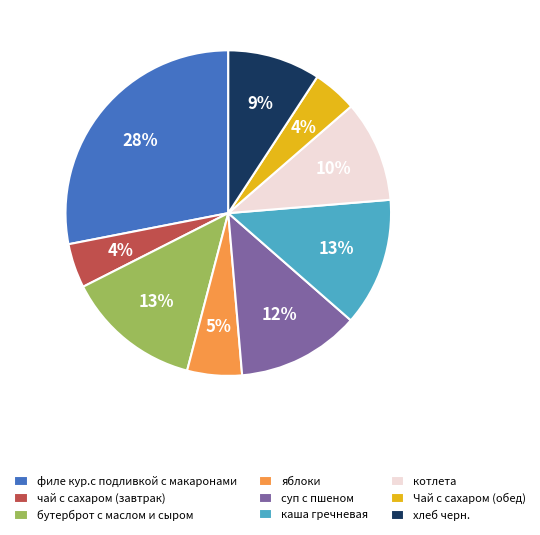

What is the largest slice in the pie chart?

филе кур.с подливкой с макаронами